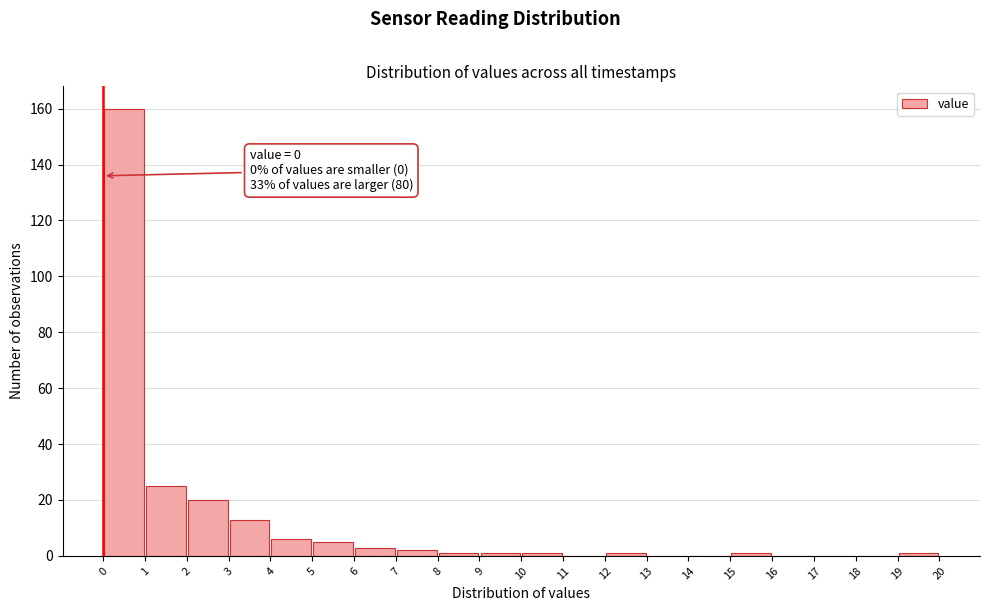

Over which range of the x-axis is the bar tallest?

0 to 1